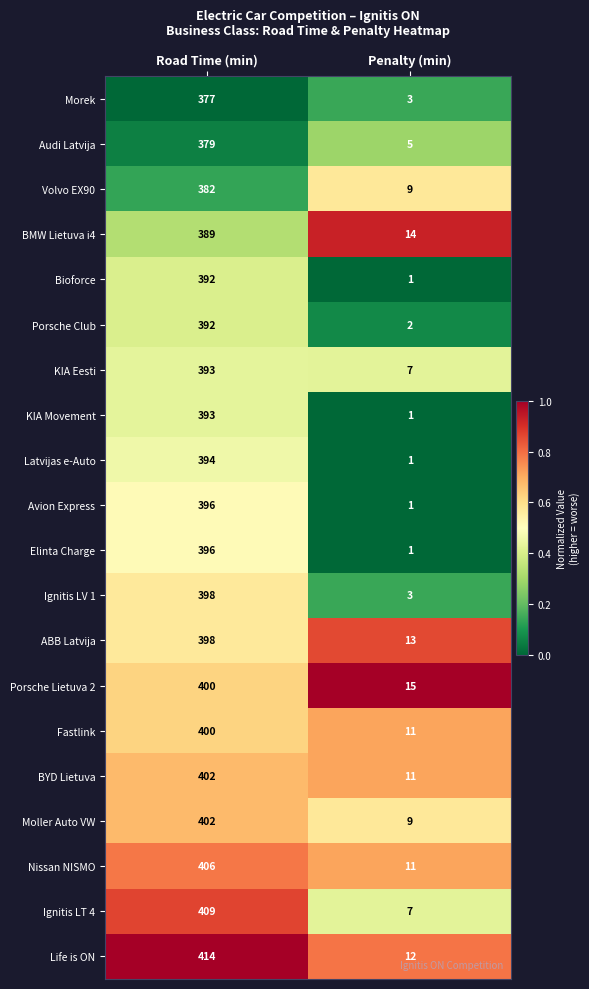

How many categories are shown in the chart?

2